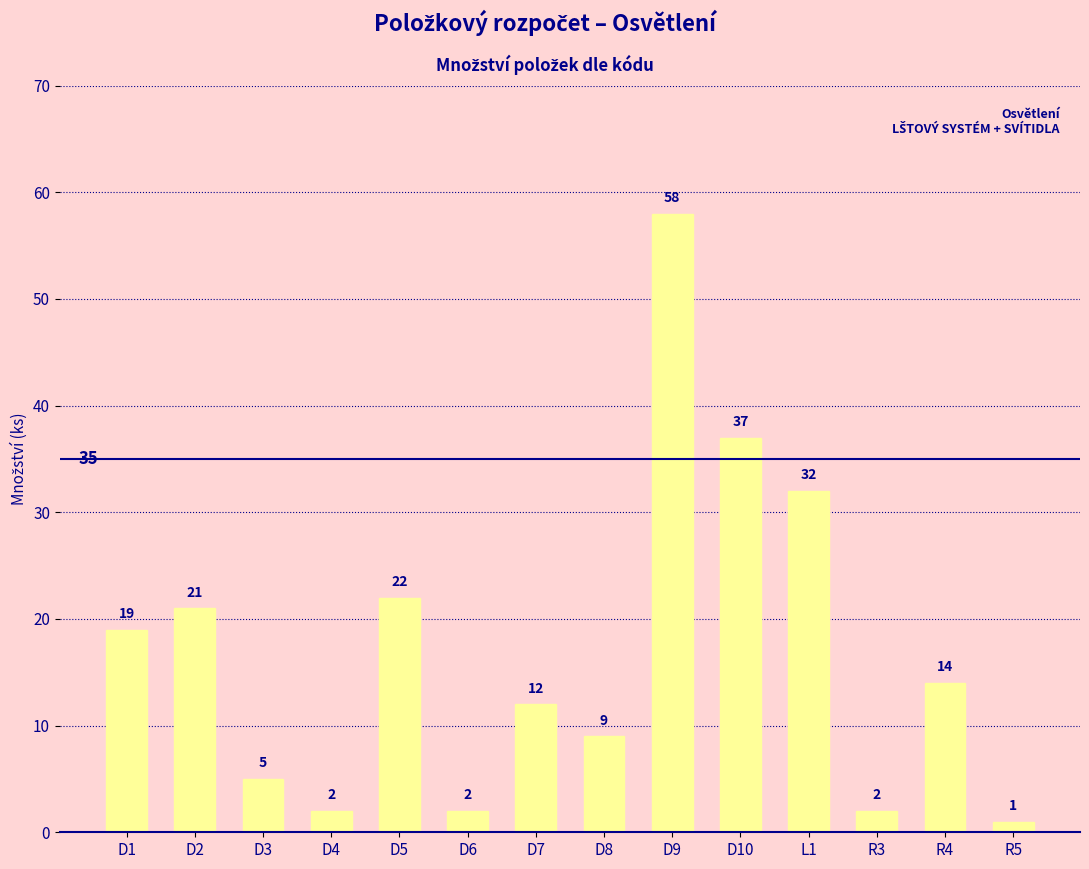

What is the average value?

17